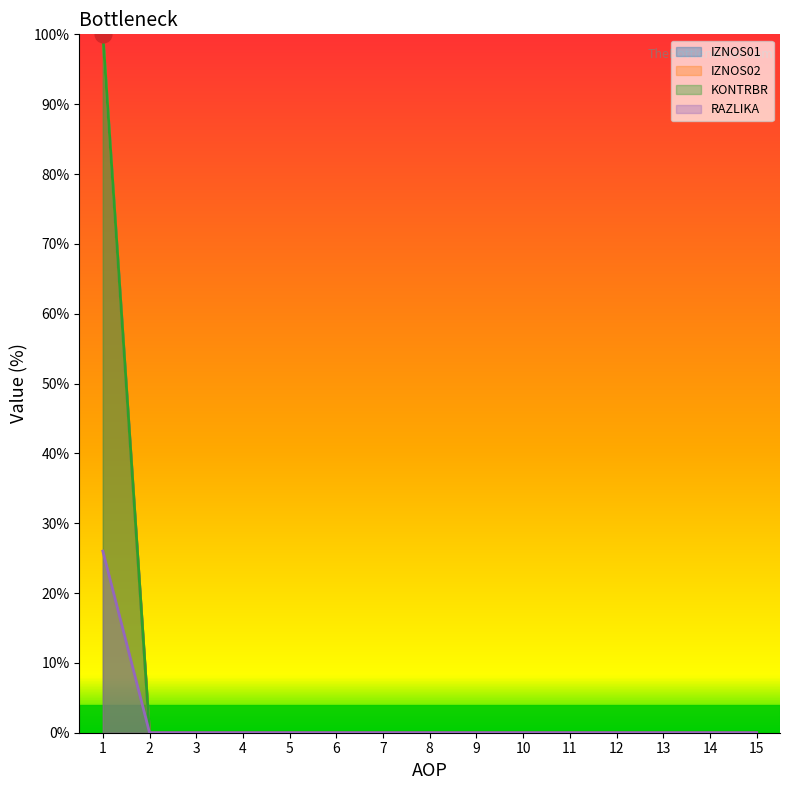

At 12, list the series in order from smallest to largest.

IZNOS01, IZNOS02, KONTRBR, RAZLIKA